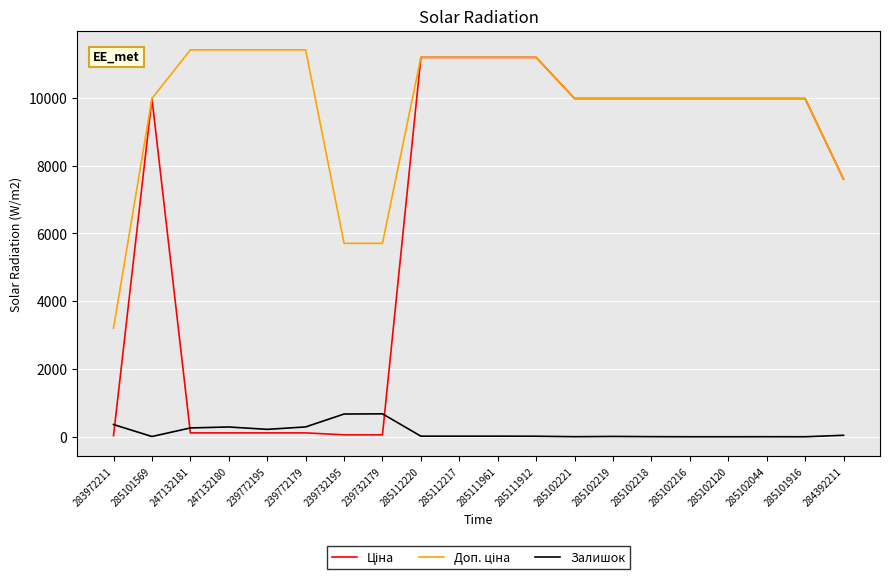

Where is the first local minimum for Залишок?

285101569